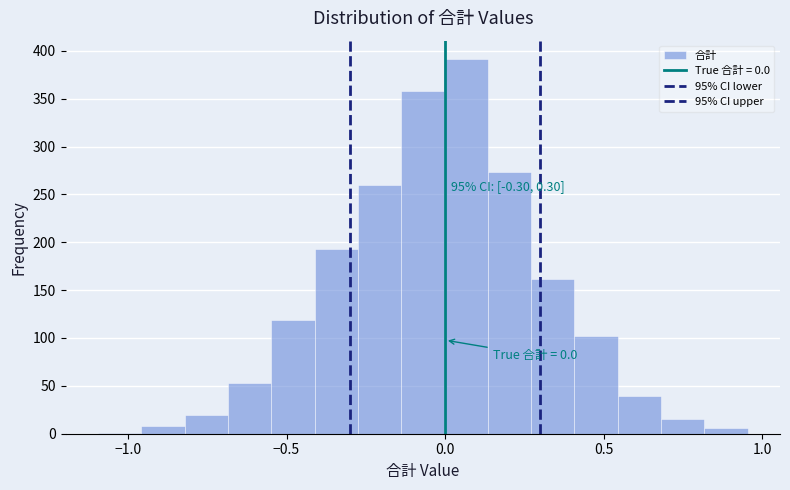

Around what value on the x-axis is the tallest bar? Give the approximate position of its centre, as read against the axis.

0.05